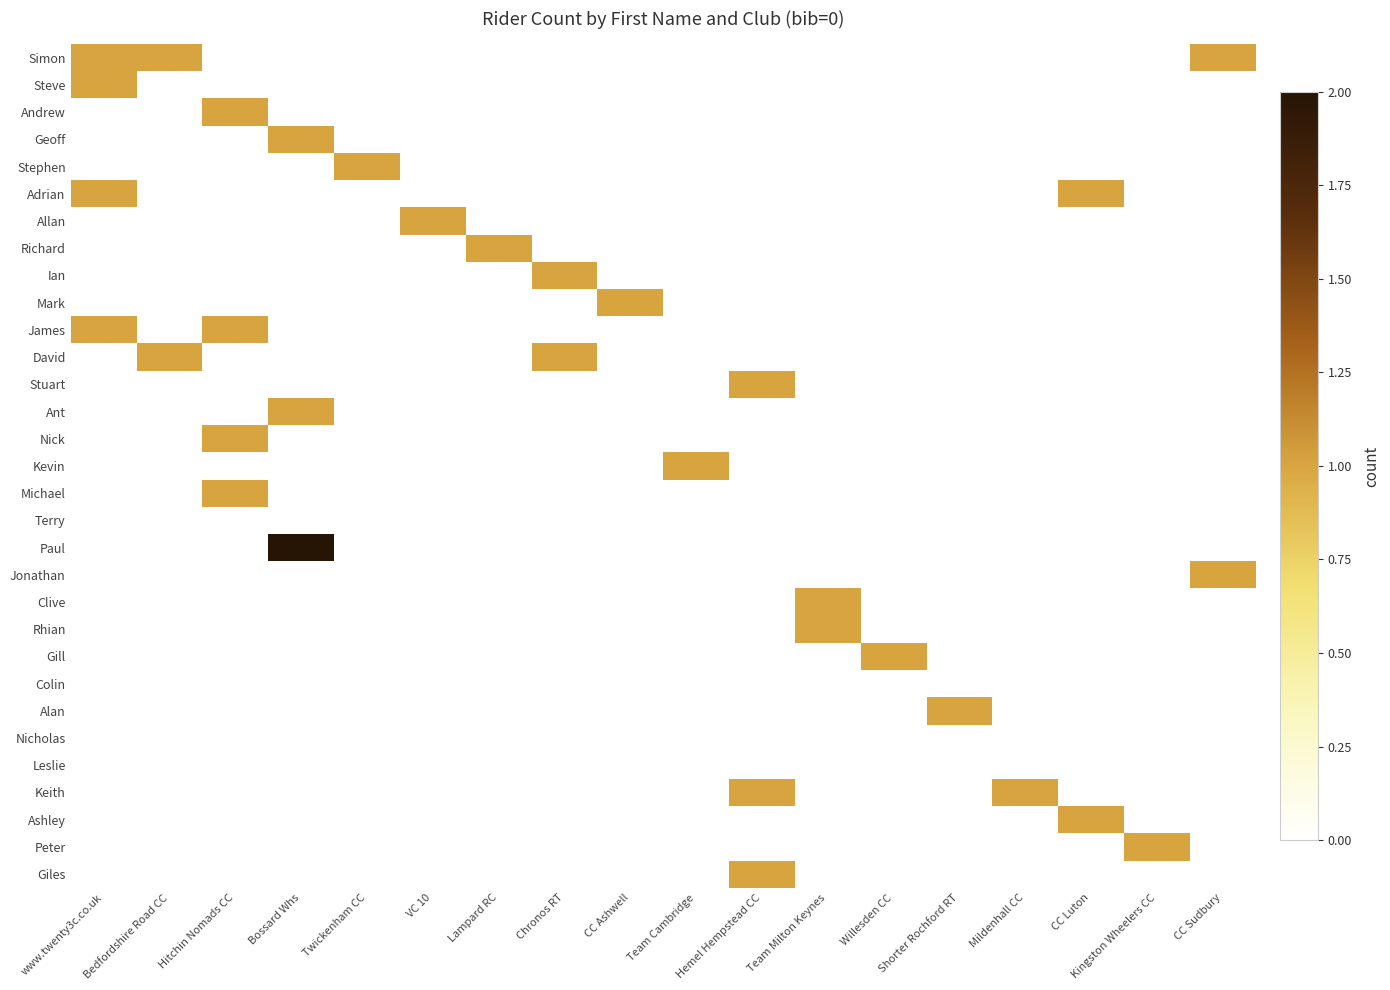

Which series has the largest total across all categories?

Simon